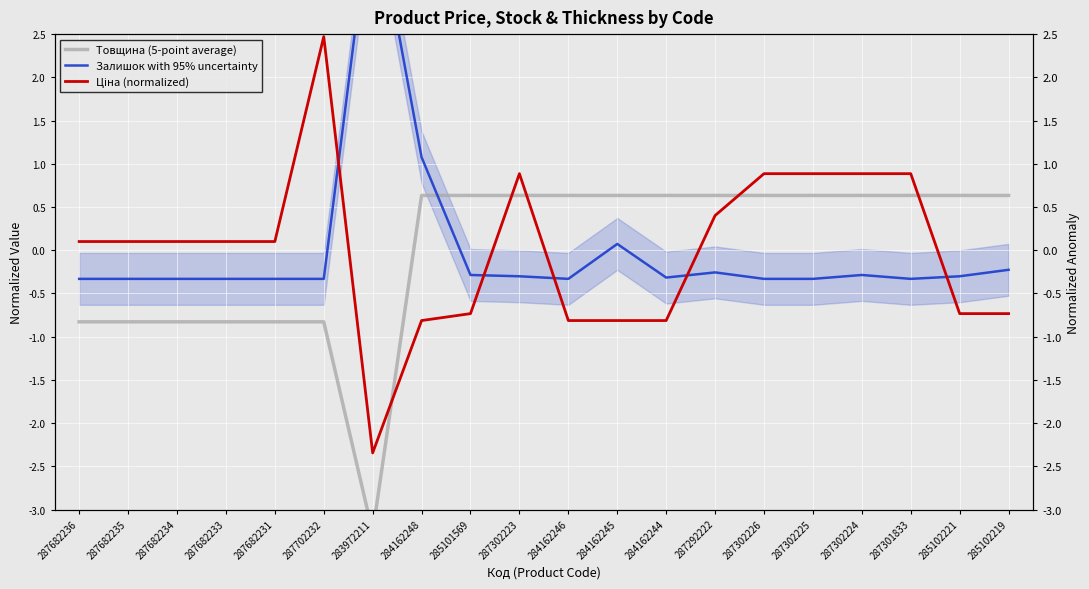

Is this an area chart (filled region under the line)?

No